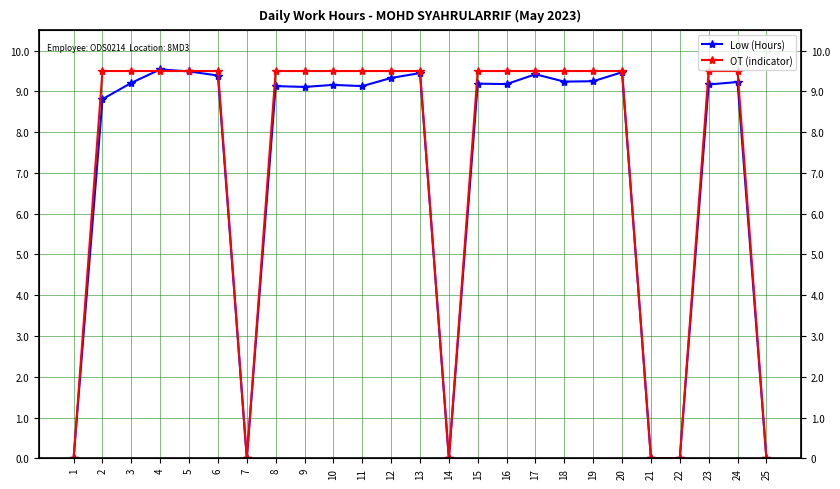

List the series in order of their peak value, highest first.

Low (Hours), OT (indicator)